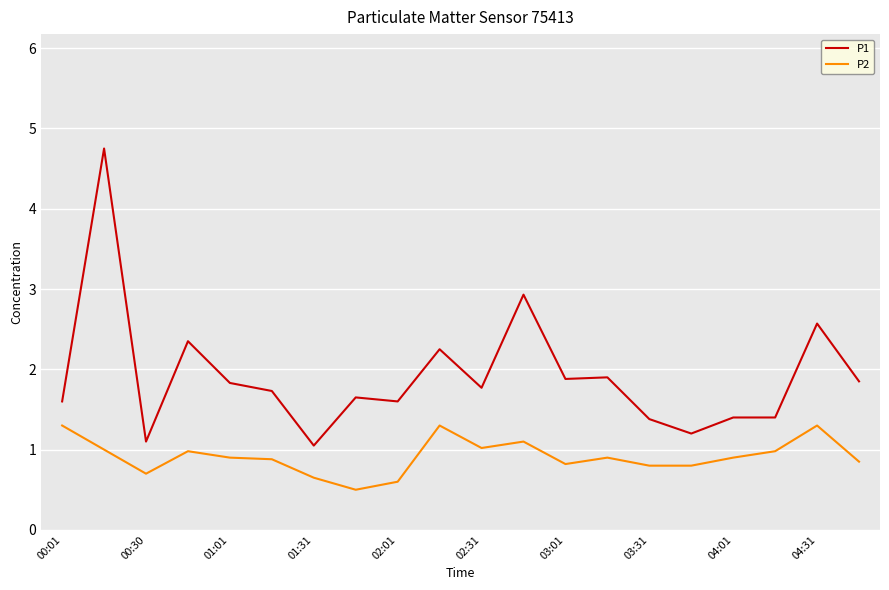

True or false: P1 and P2 intersect in this chart.

False